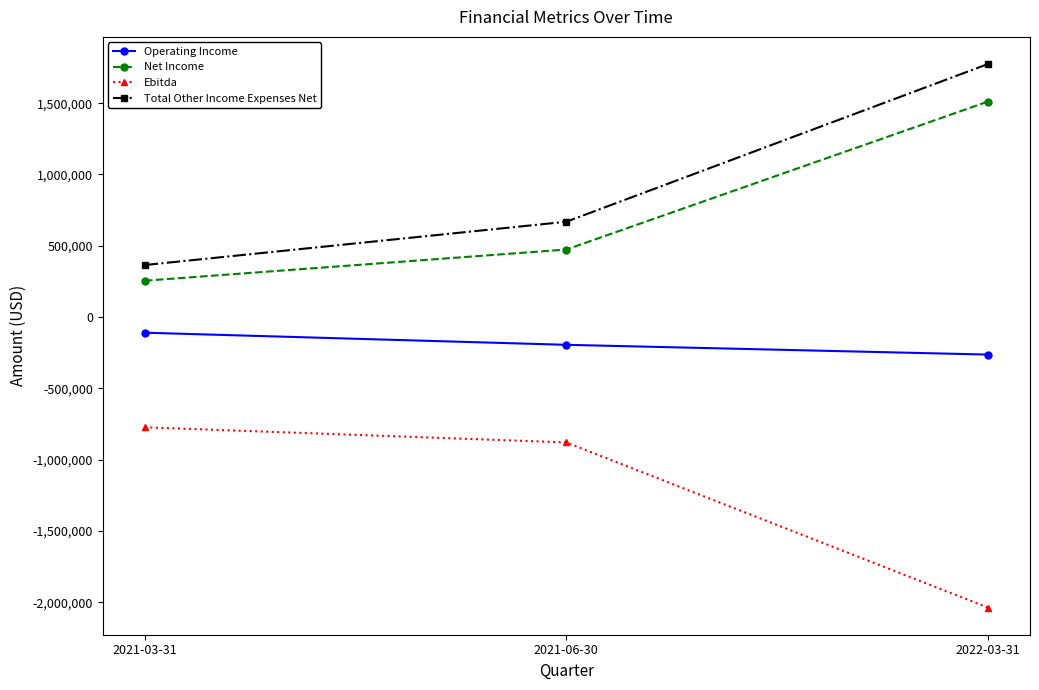

What is the spread (max minus min) of values at 2022-03-31?

3811595